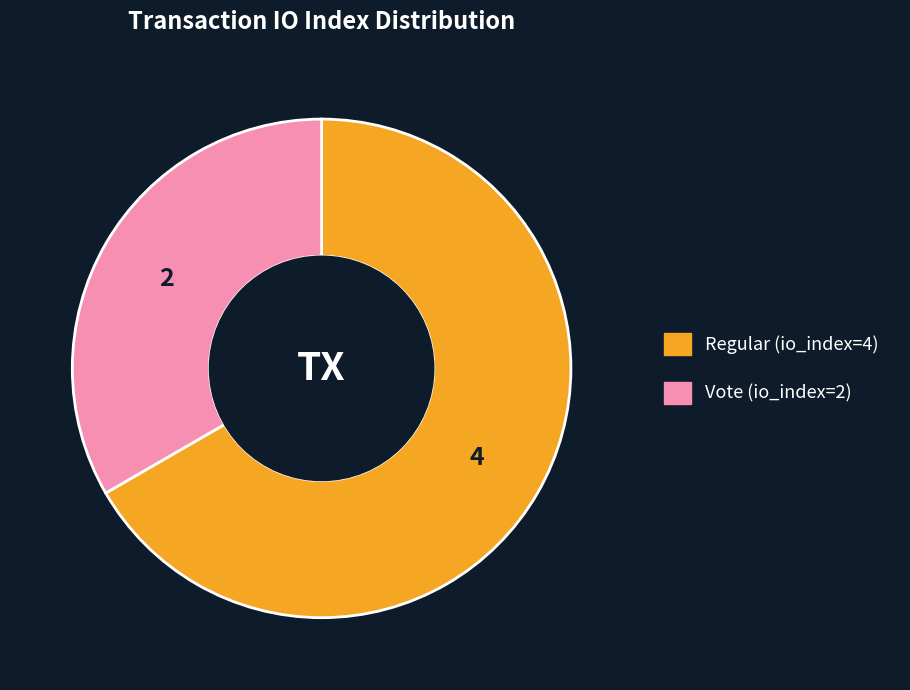

What is the smallest slice in the pie chart?

Vote (io_index=2)